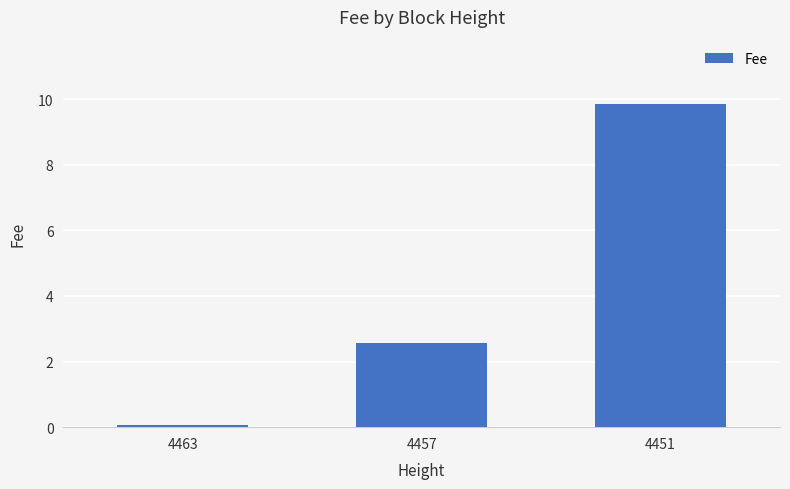

What is the value of the 2nd bar from the left?

2.6